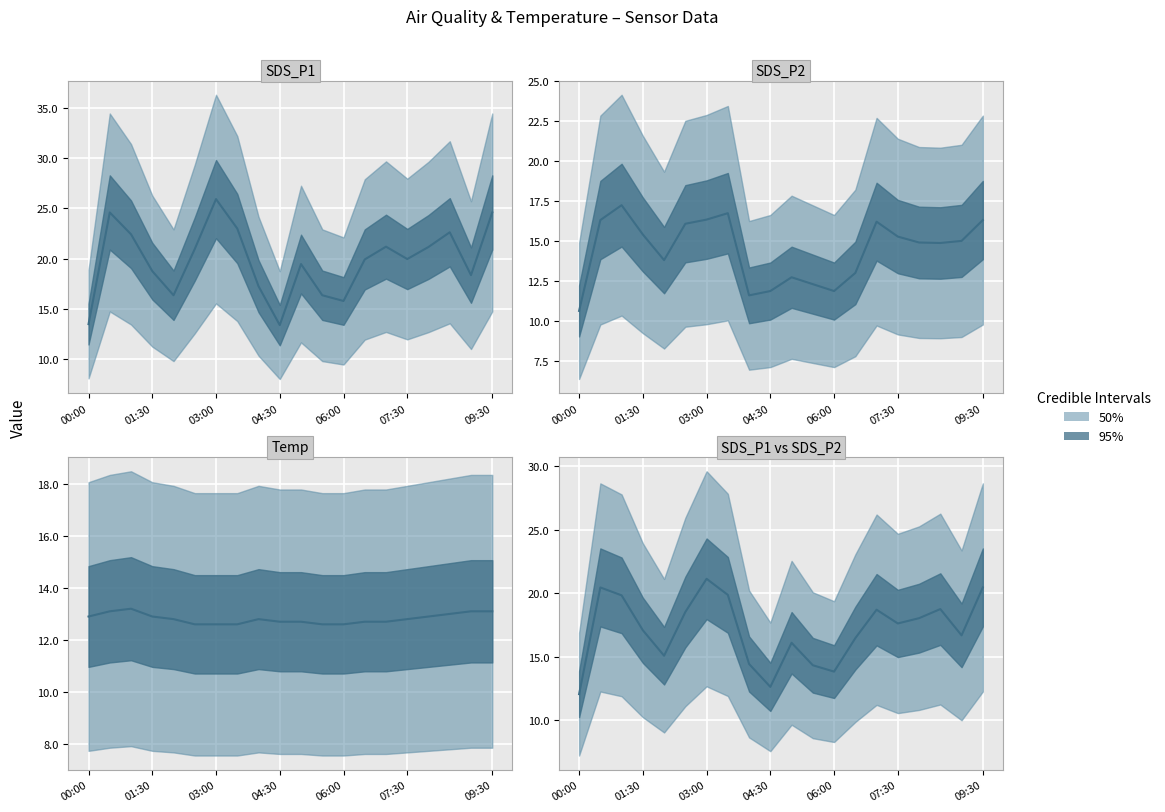

Reading left to right, list all the values displayed in this chart.

SDS_P1: 13.5	24.6	22.4	18.8	16.4	21.0	25.9	23.0	17.3	13.4	19.5	16.4	15.8	19.9	21.2	20.0	21.2	22.6	18.4	24.6
SDS_P2: 10.6	16.3	17.2	15.4	13.8	16.1	16.3	16.7	11.6	11.9	12.7	12.3	11.9	13.0	16.2	15.3	14.9	14.9	15.0	16.3
Temp: 12.9	13.1	13.2	12.9	12.8	12.6	12.6	12.6	12.8	12.7	12.7	12.6	12.6	12.7	12.7	12.8	12.9	13.0	13.1	13.1